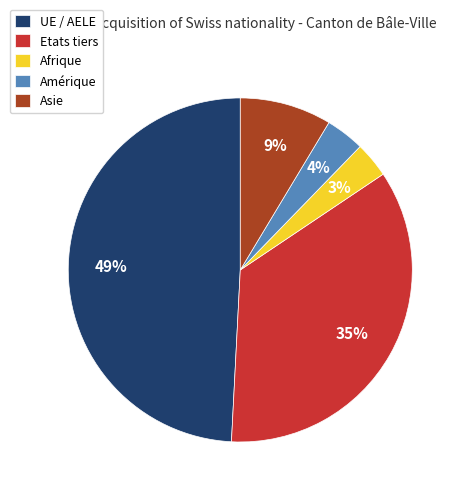

To the nearest percent, what portion does Asie represent?

9%